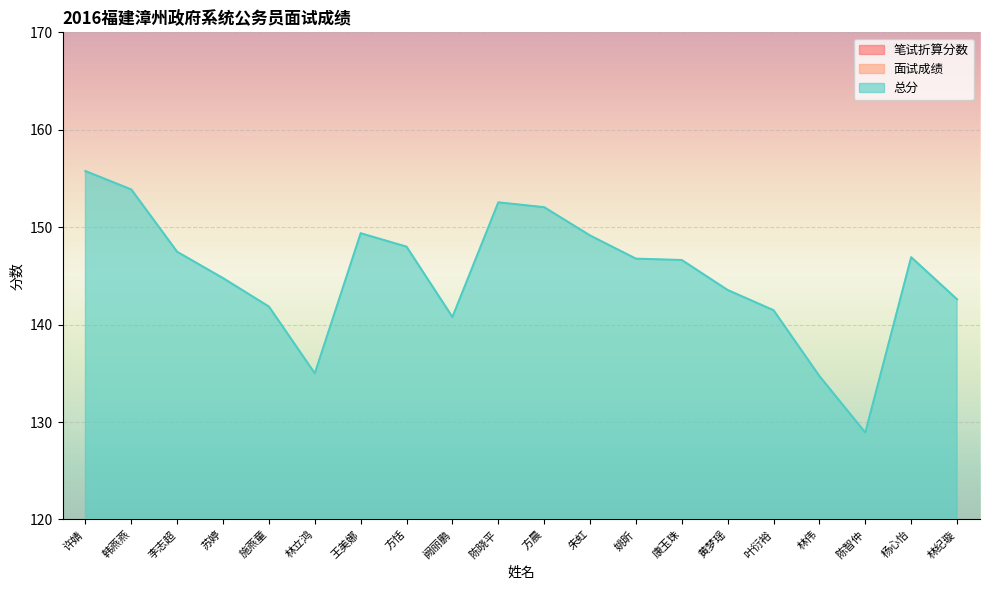

How many lines are shown in the chart?

3